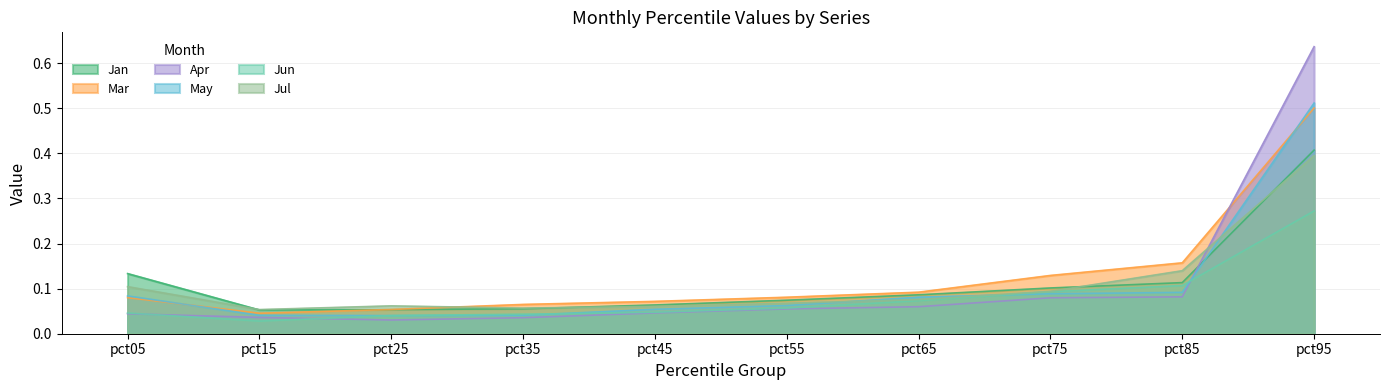

At which label is Jan closest to 0?

pct15